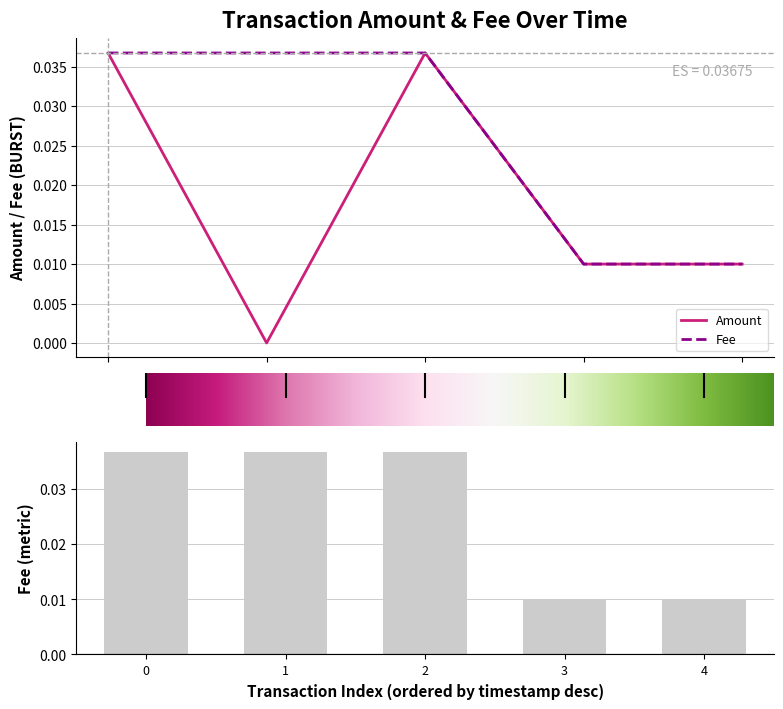

Which series has the largest range (max minus min)?

Amount